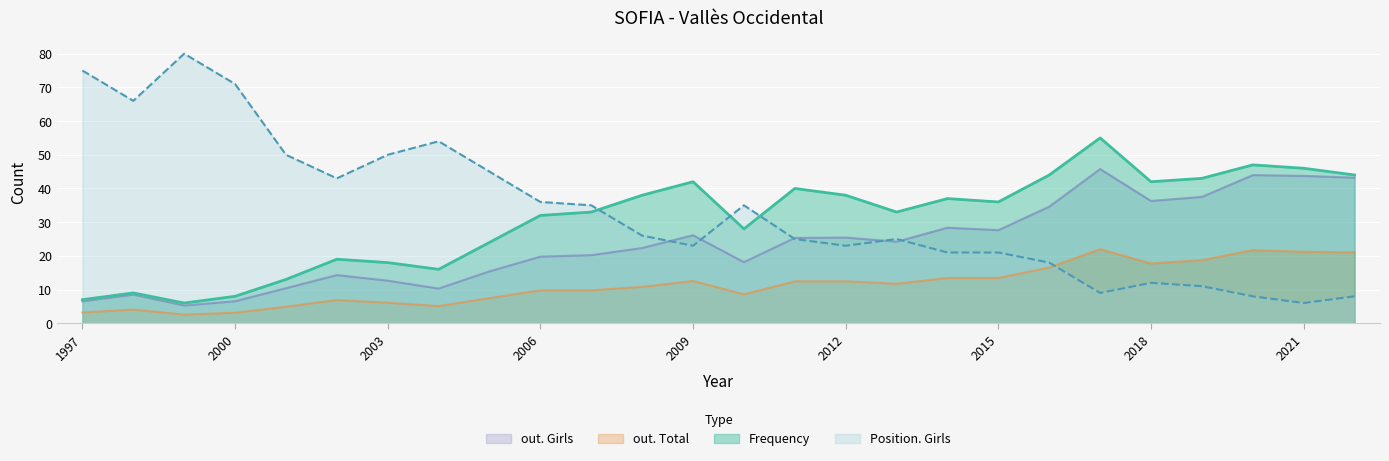

Which series has the widest spread of values?

Position. Girls